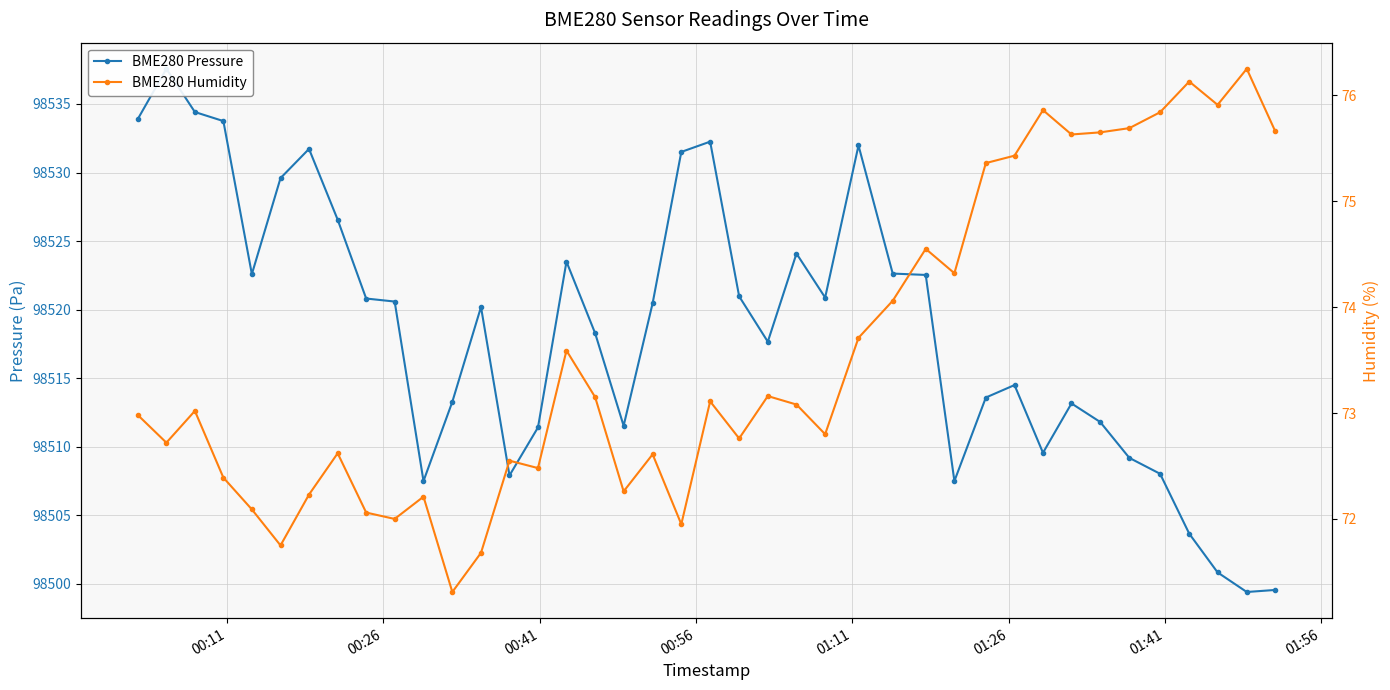

How many lines are shown in the chart?

2